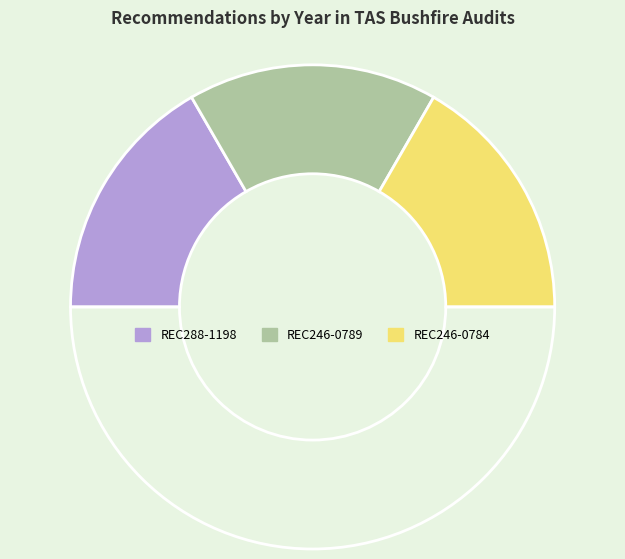

To the nearest percent, what is the average slice percentage?

33%